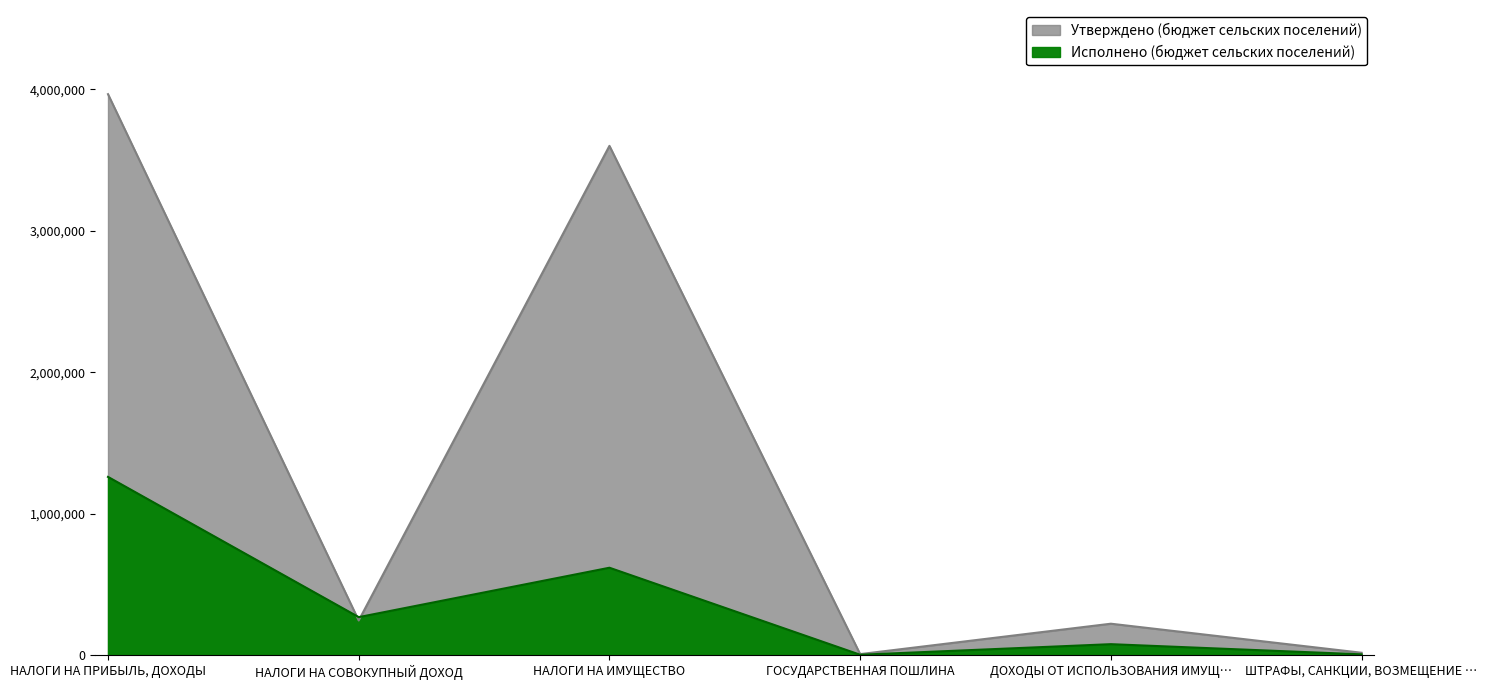

What is the value of the Исполнено (бюджет сельских поселений) point at the 6th from the left?

6300.0